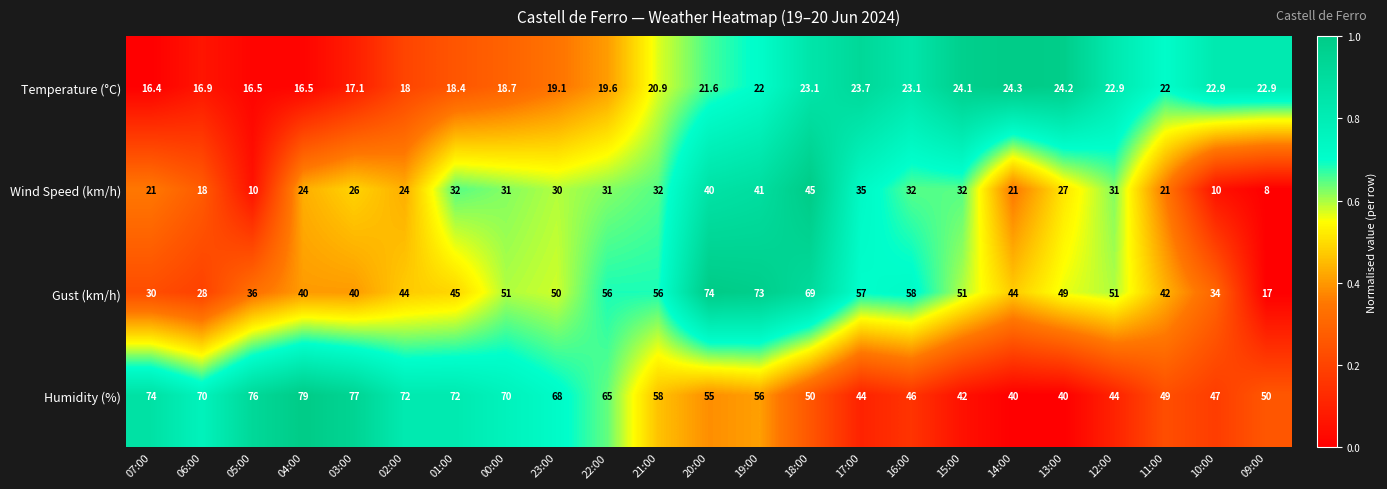

Which series changed the most between 06:00 and 22:00?

Gust (km/h)